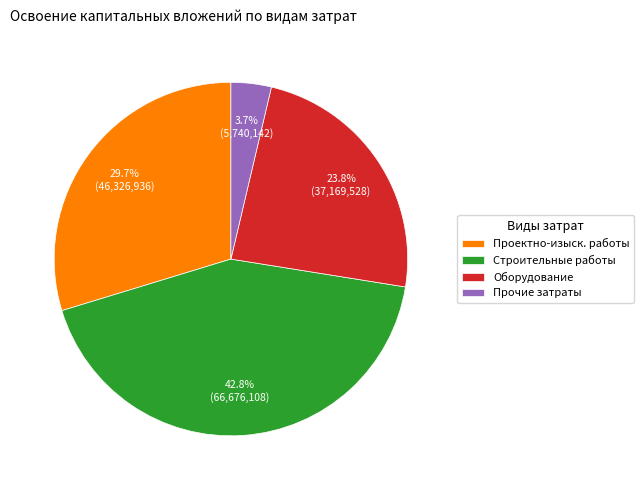

Which slice is the smallest?

Прочие затраты